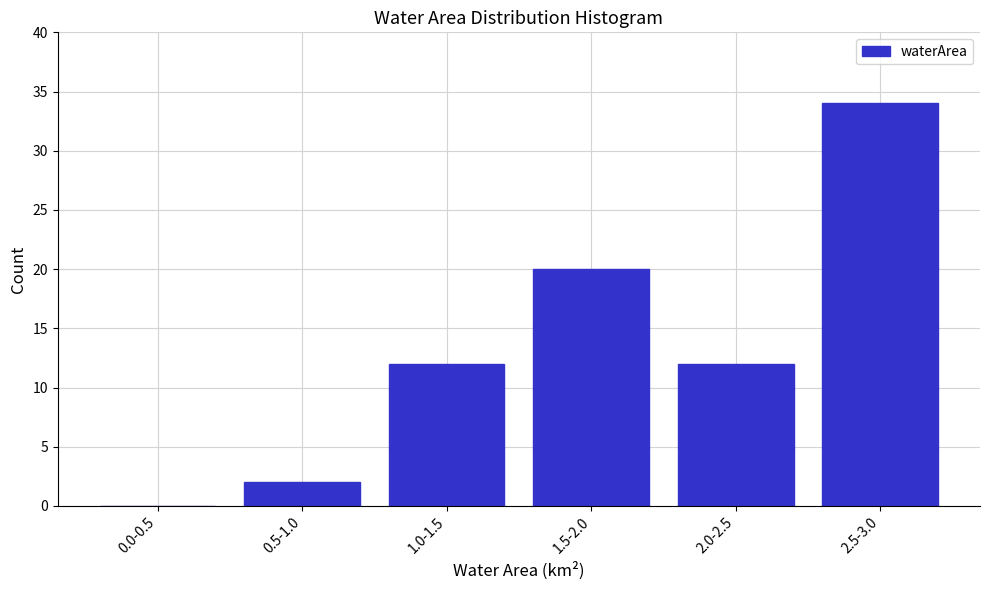

Reading left to right, extract all data points from this chart.

0.0-0.5=0	0.5-1.0=2	1.0-1.5=12	1.5-2.0=20	2.0-2.5=12	2.5-3.0=34